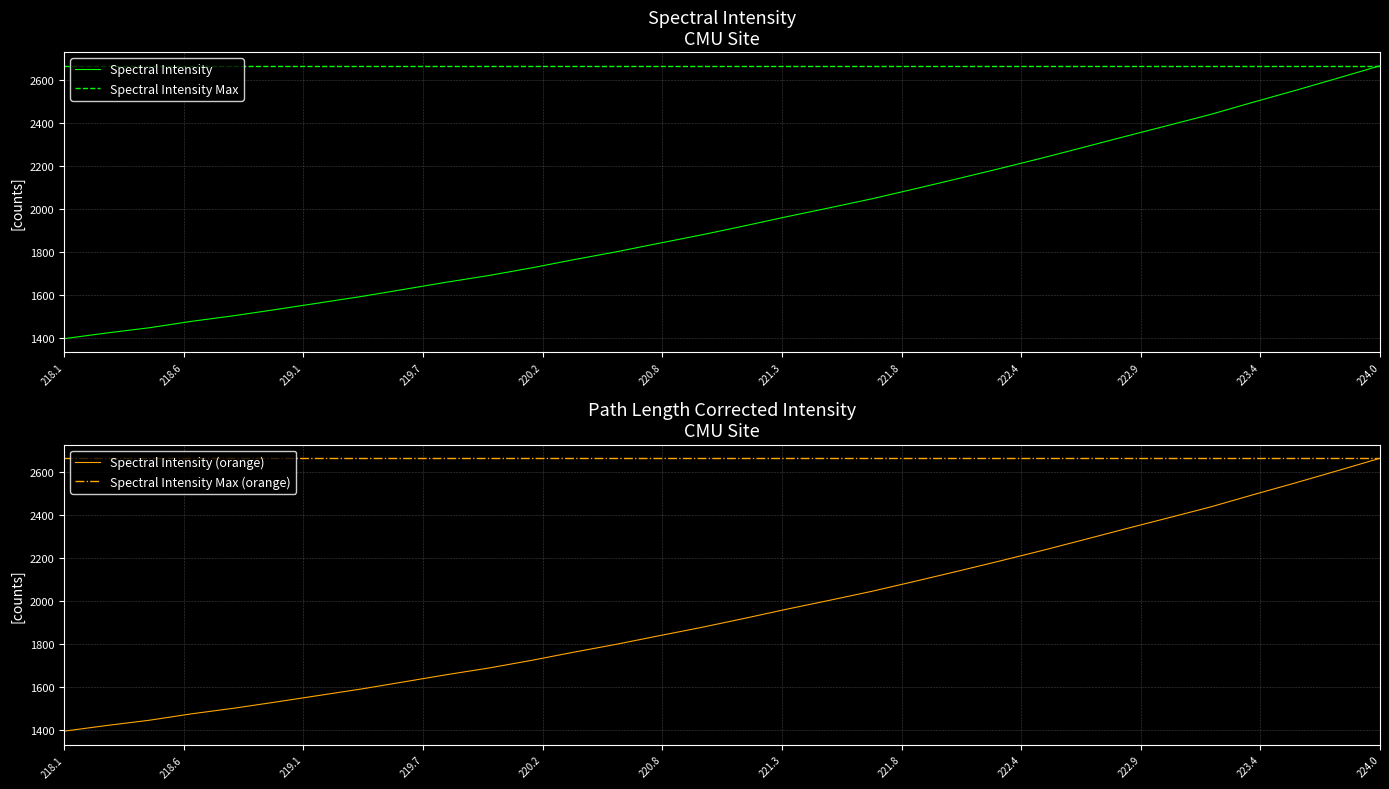

Which category has the lowest value in the Spectral Intensity Max series?

218.1